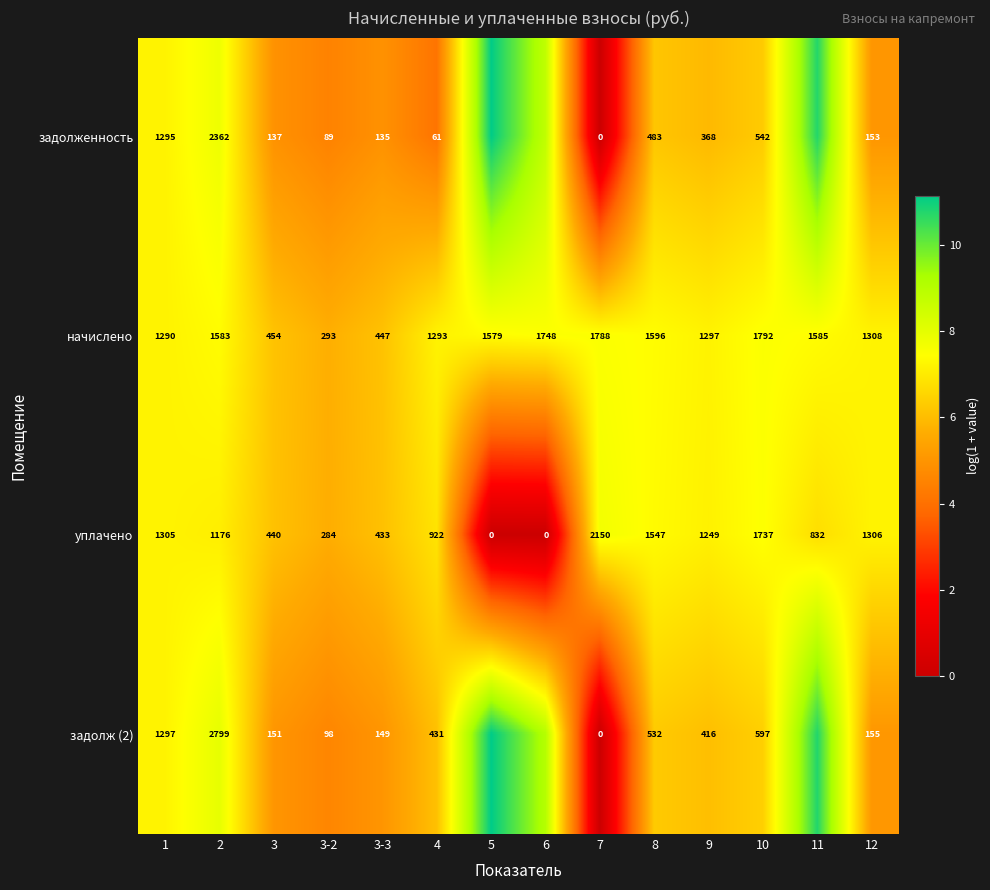

What is the total value across all series at 10?

4668.0